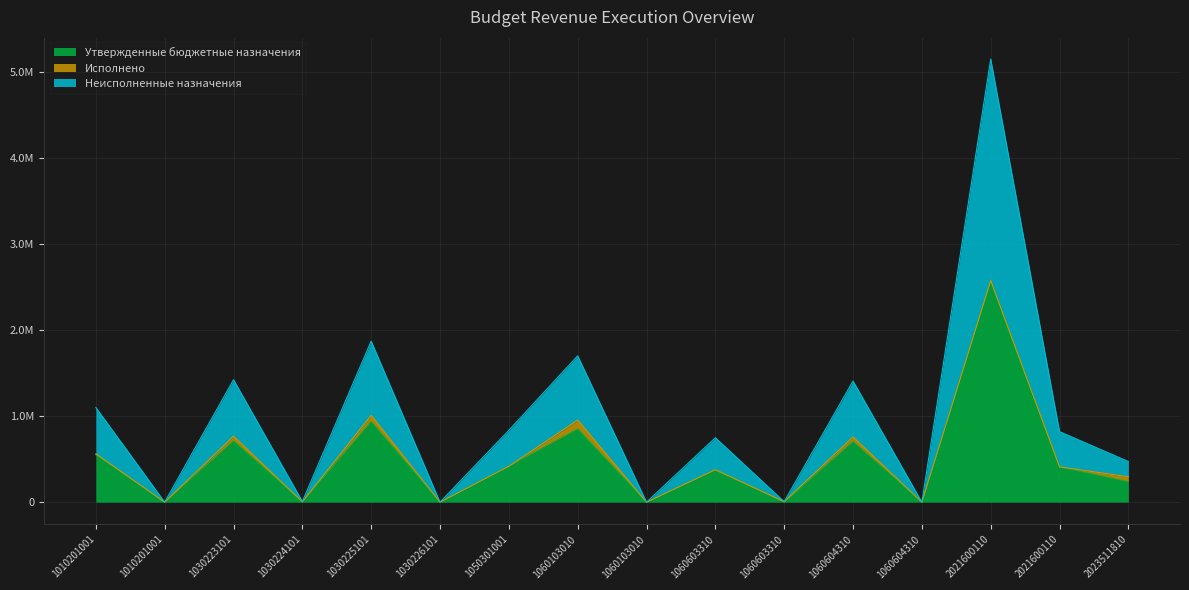

In Утвержденные бюджетные назначения, how many points are lower than both neighbors (excluding endpoints)?

6